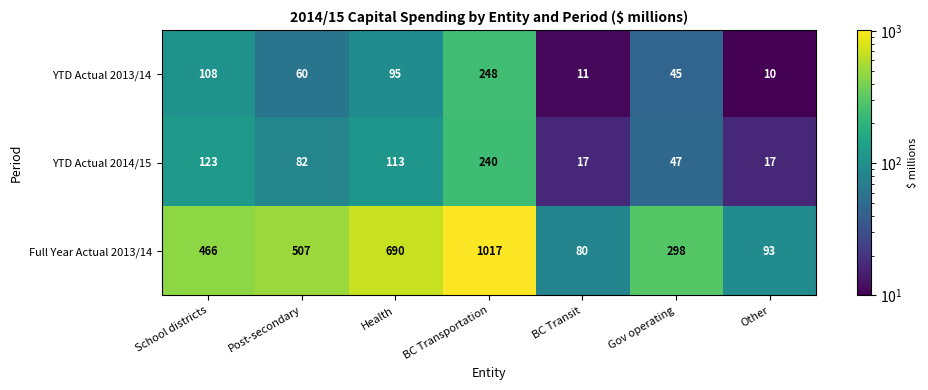

Which series has the widest spread of values?

Full Year Actual 2013/14